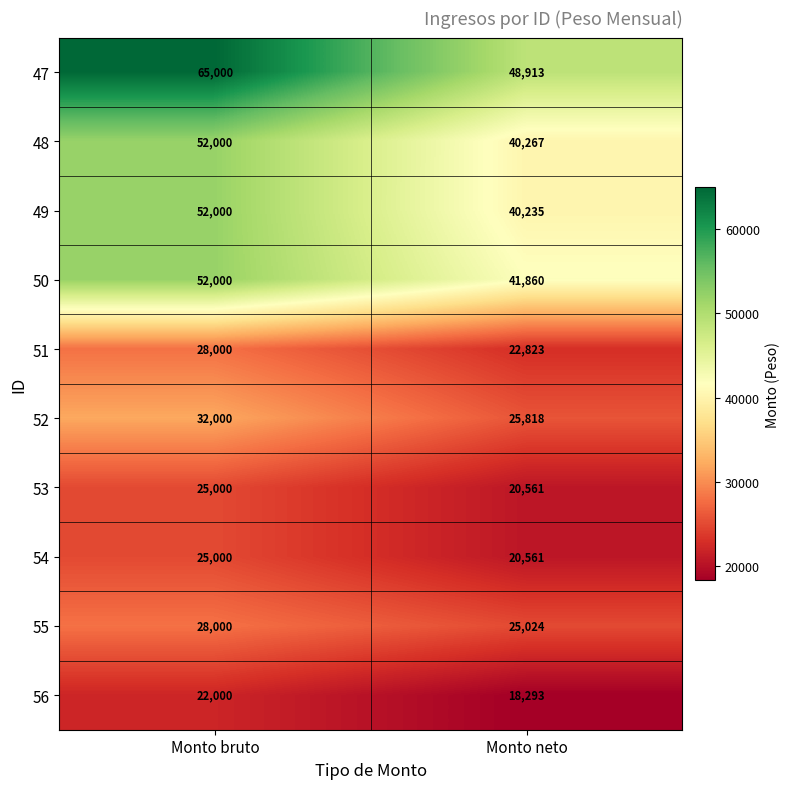

Which label corresponds to the smallest value in the chart?

Monto neto